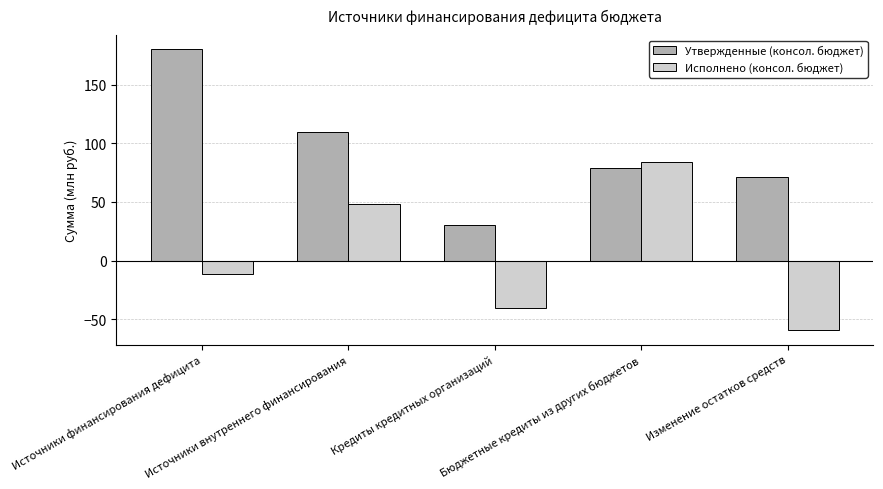

At which label is Исполнено (консол. бюджет) closest to 12?

Источники финансирования дефицита